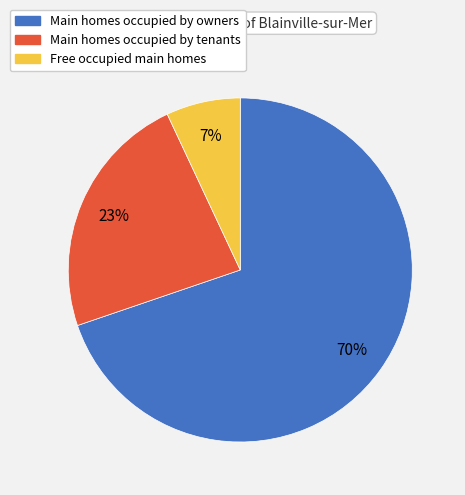

To the nearest percent, what is the difference between the largest and smallest slice percentages?

63%